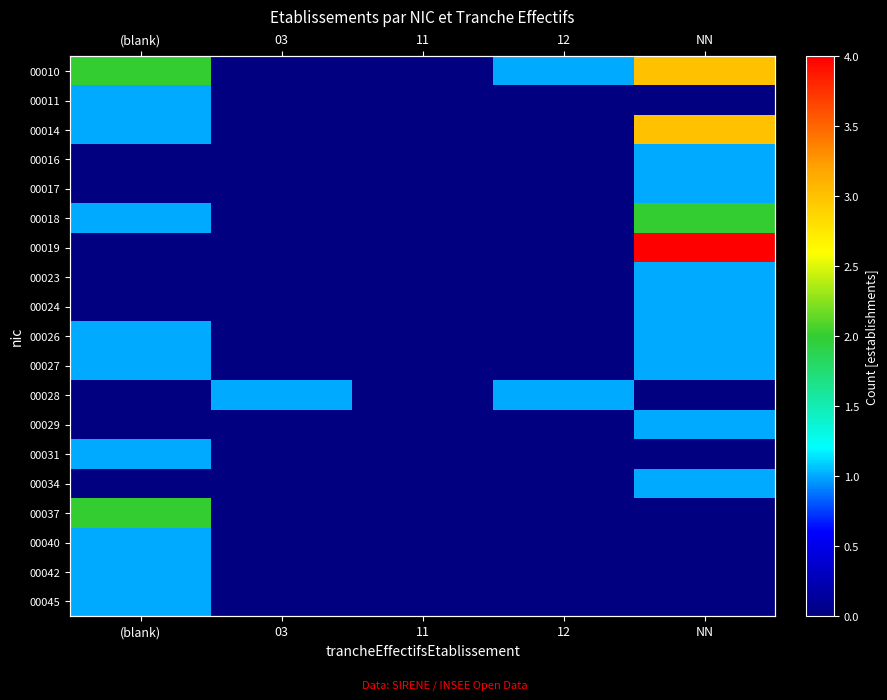

Rank the series at 03 from highest to lowest value.

00028, 00010, 00011, 00014, 00016, 00017, 00018, 00019, 00023, 00024, 00026, 00027, 00029, 00031, 00034, 00037, 00040, 00042, 00045